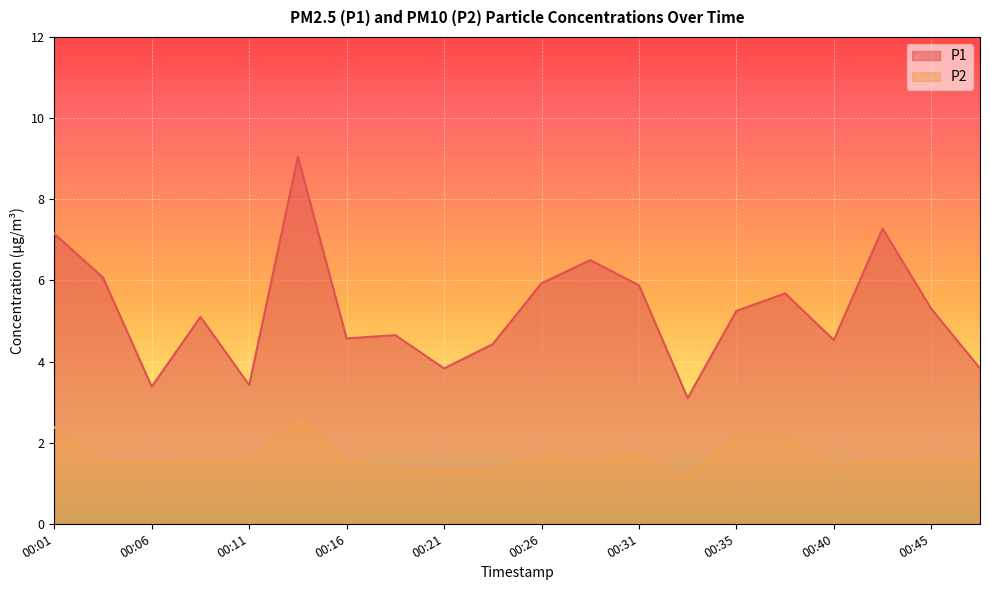

Reading left to right, list all the values displayed in this chart.

P1: 00:01=7.2	00:03=6.1	00:06=3.4	00:08=5.1	00:11=3.4	00:13=9.1	00:16=4.6	00:18=4.7	00:21=3.8	00:23=4.4	00:26=5.9	00:28=6.5	00:31=5.9	00:33=3.1	00:35=5.2	00:38=5.7	00:40=4.5	00:43=7.3	00:45=5.3	00:48=3.8
P2: 00:01=2.4	00:03=1.5	00:06=1.5	00:08=1.6	00:11=1.6	00:13=2.6	00:16=1.6	00:18=1.4	00:21=1.3	00:23=1.3	00:26=1.7	00:28=1.6	00:31=1.8	00:33=1.2	00:35=2.2	00:38=2.2	00:40=1.4	00:43=1.6	00:45=1.6	00:48=1.6